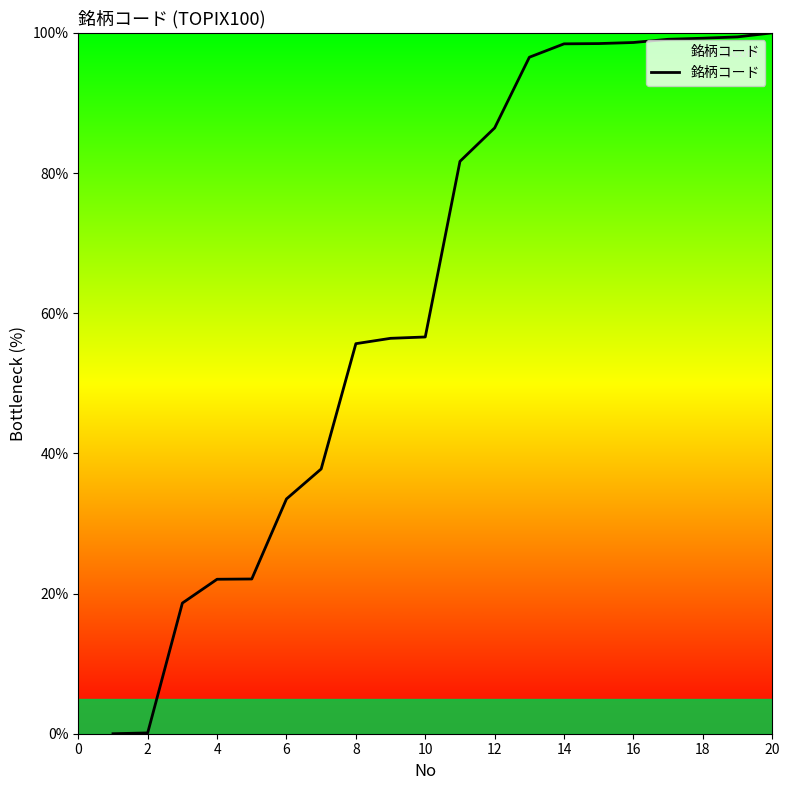

What is the maximum value shown in the chart?

100.0